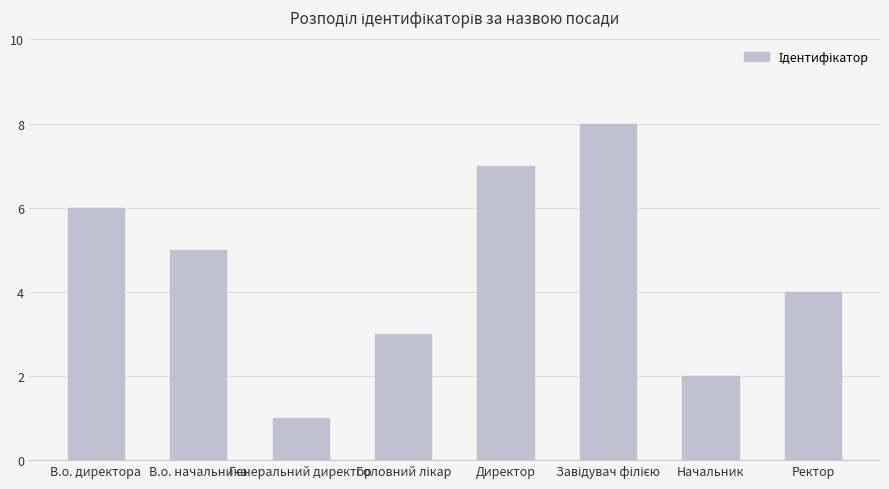

How many data points are less than 5?

4